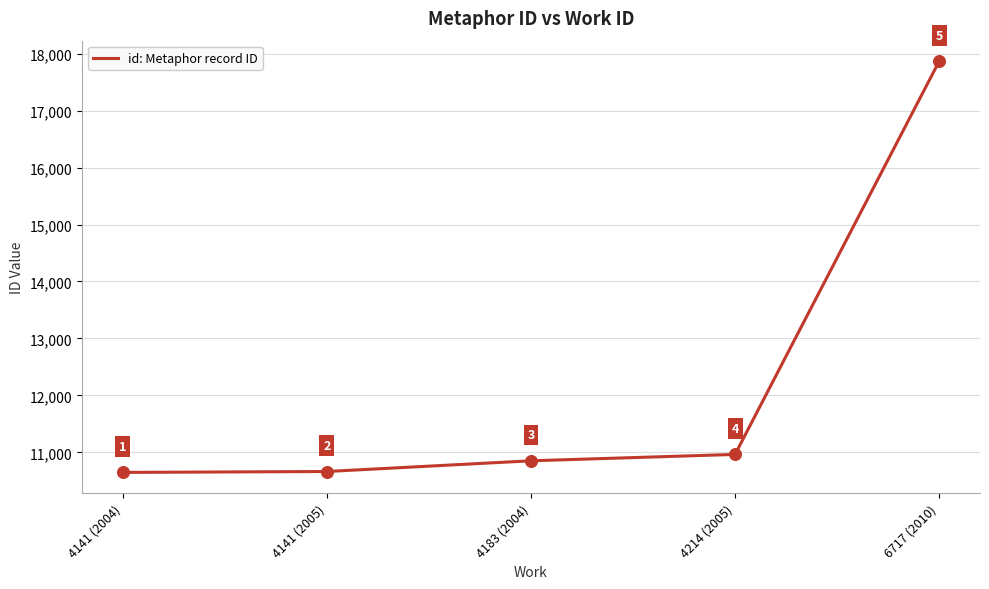

Approximately how many times larger is the value at 6717 (2010) compared to 4183 (2004)?

1.6